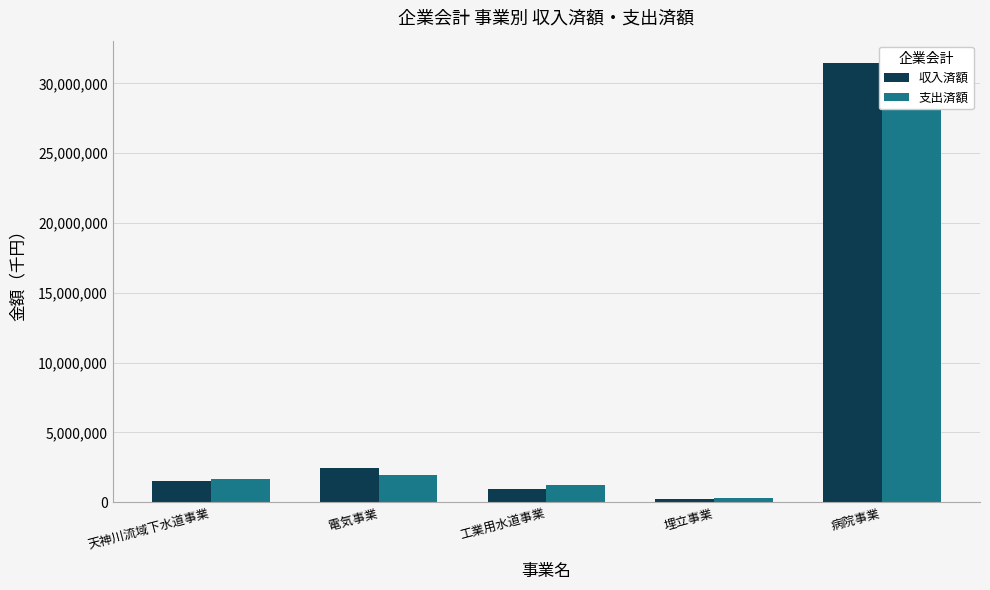

Which series has the largest total across all categories?

収入済額